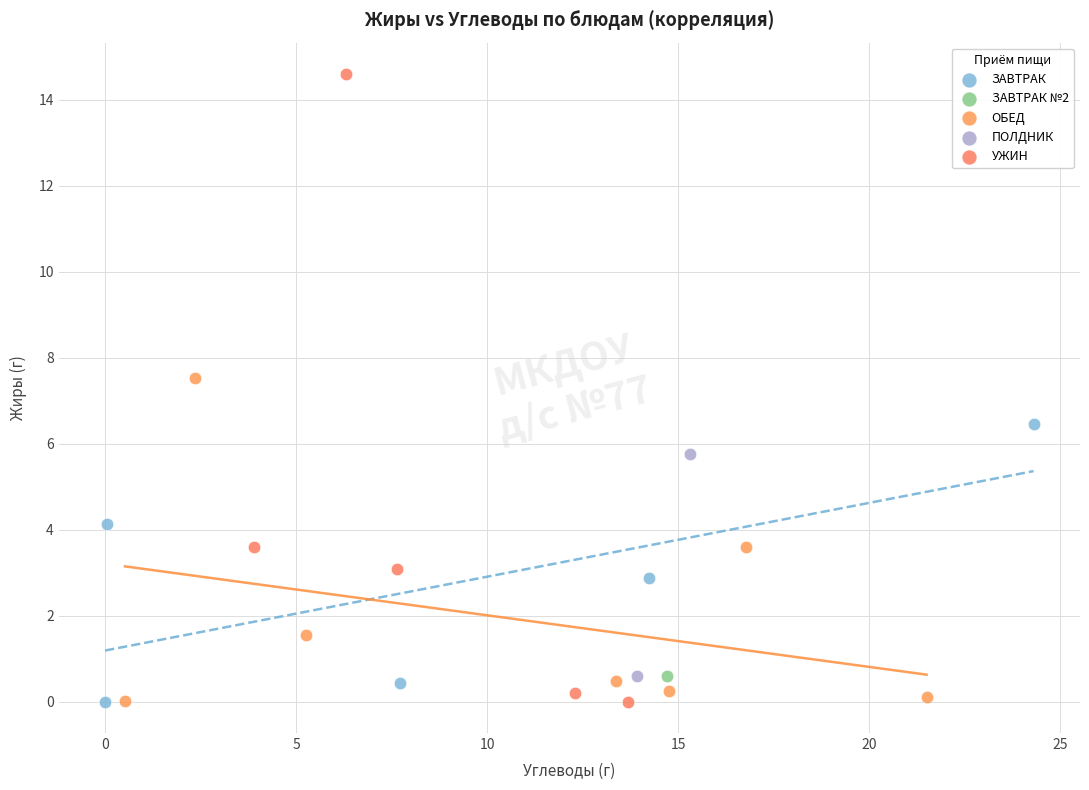

What are all the series names shown in the legend?

ЗАВТРАК, ЗАВТРАК №2, ОБЕД, ПОЛДНИК, УЖИН